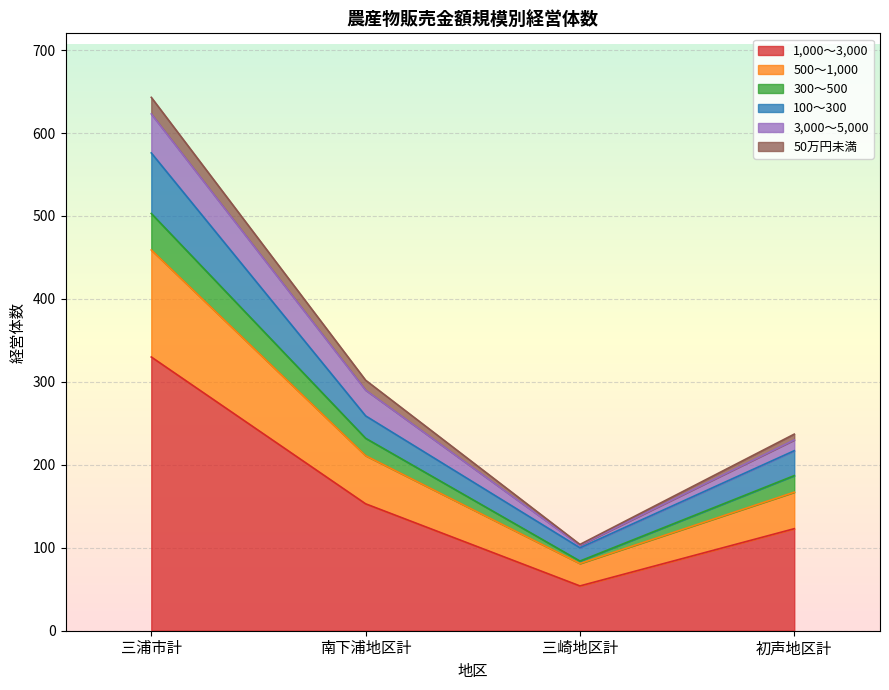

In 1,000～3,000, how many points are lower than both neighbors (excluding endpoints)?

1